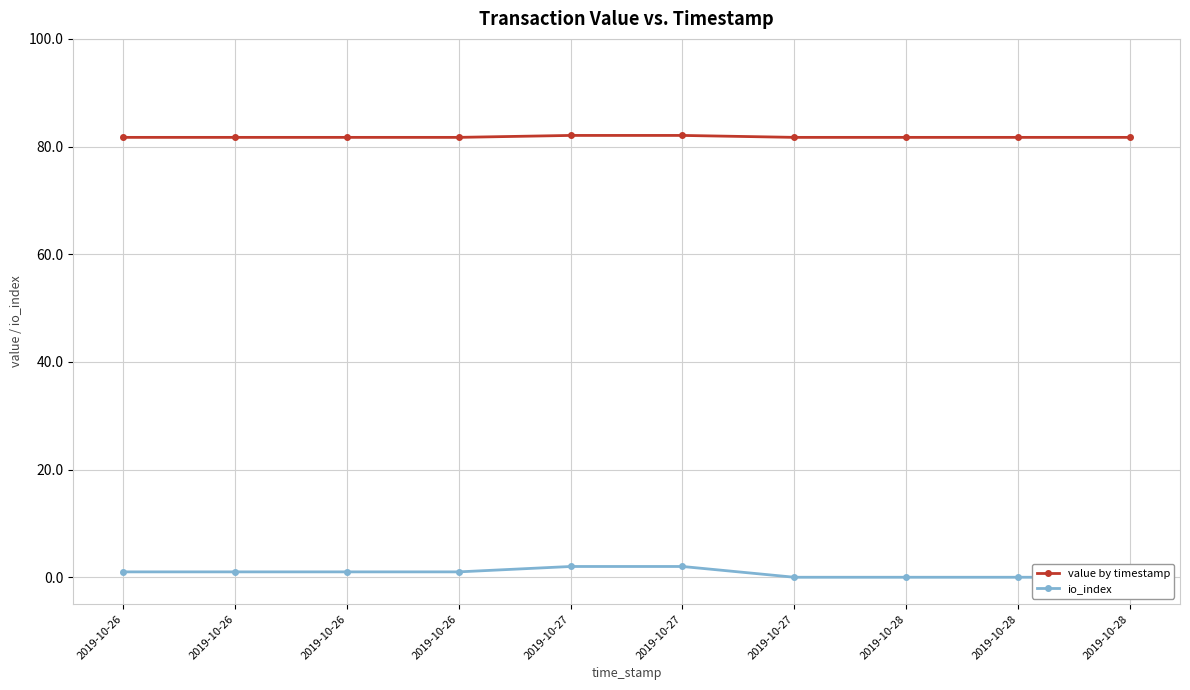

True or false: value by timestamp and io_index cross at least once.

False